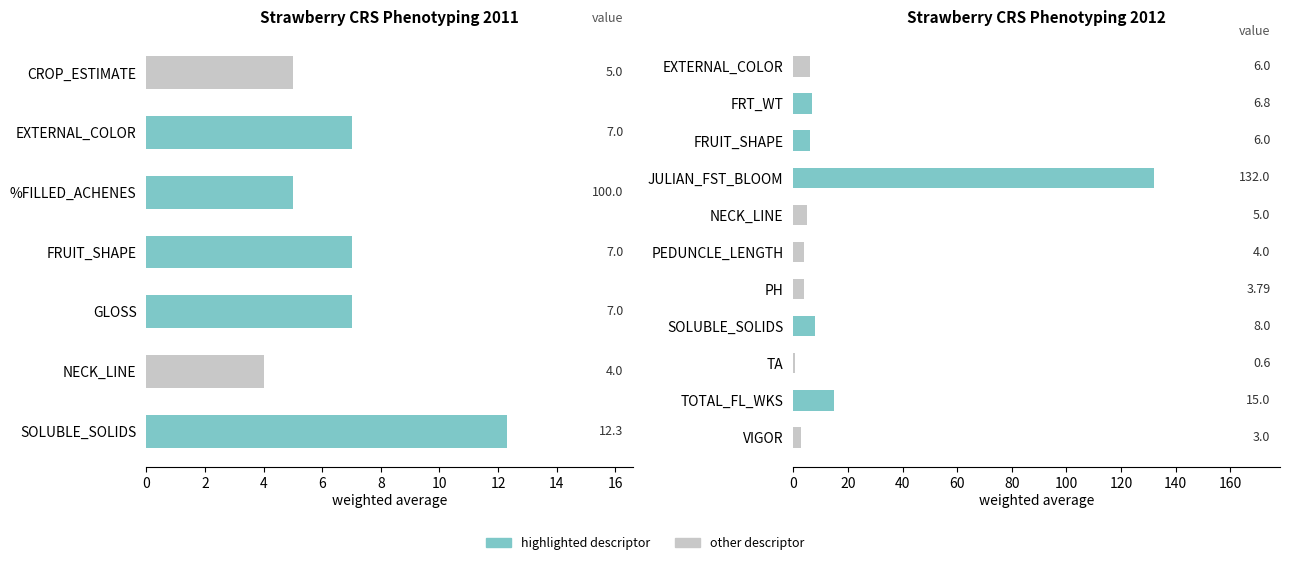

The value at FRUIT_SHAPE is 6.0. True or false?

True